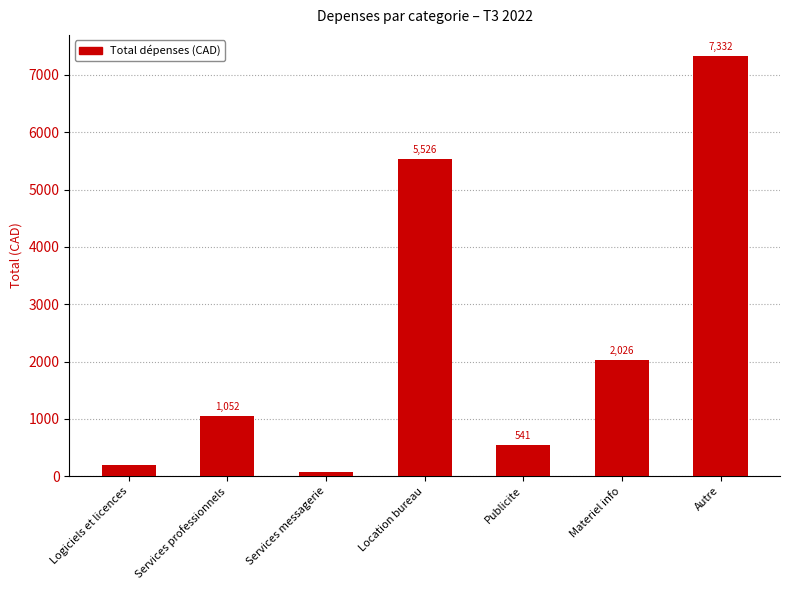

What is the value of the 1st bar from the left?

192.0